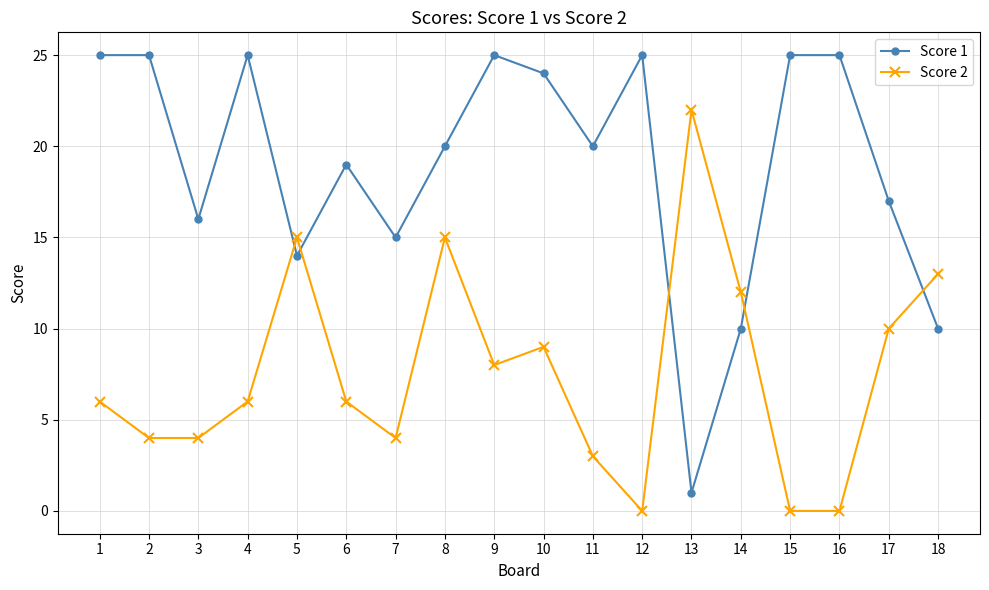

What is the average value of the Score 2 series?

8